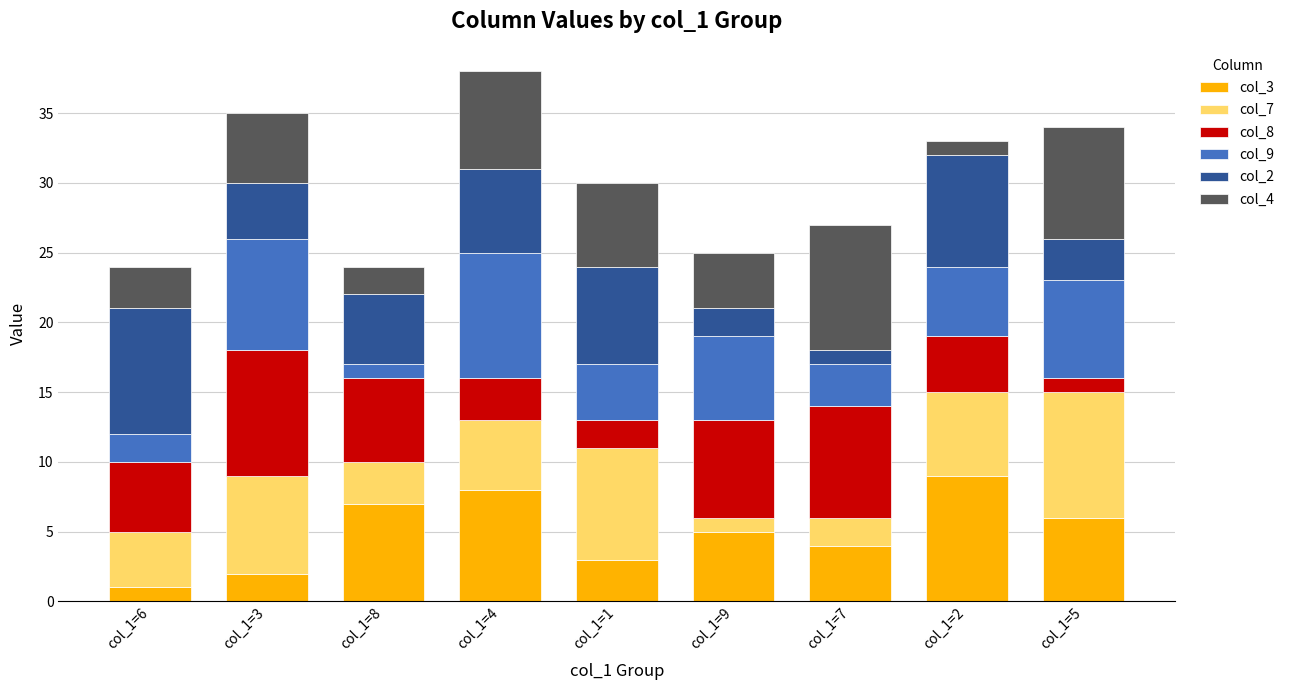

The col_3 series shows 2 at col_1=4. True or false?

False